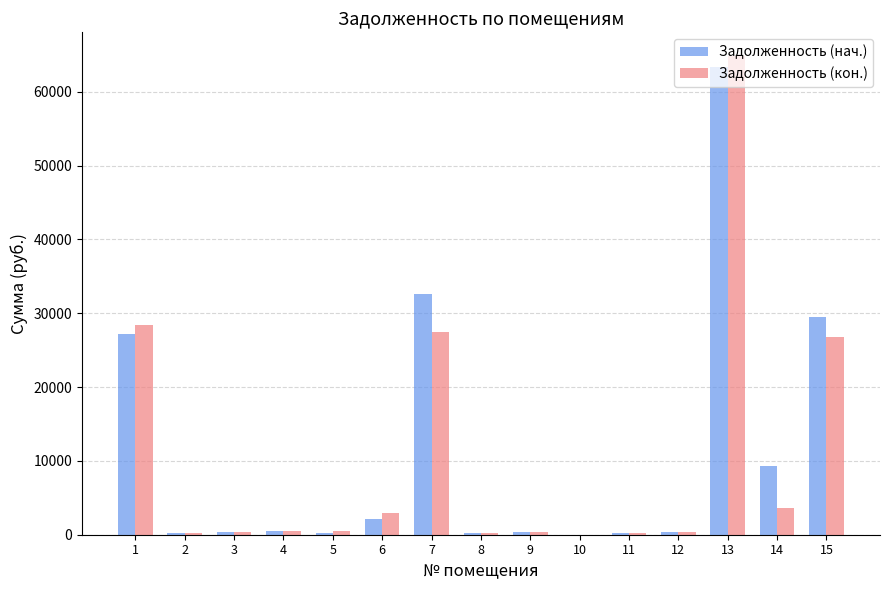

At which category is the sum across all series the highest?

13